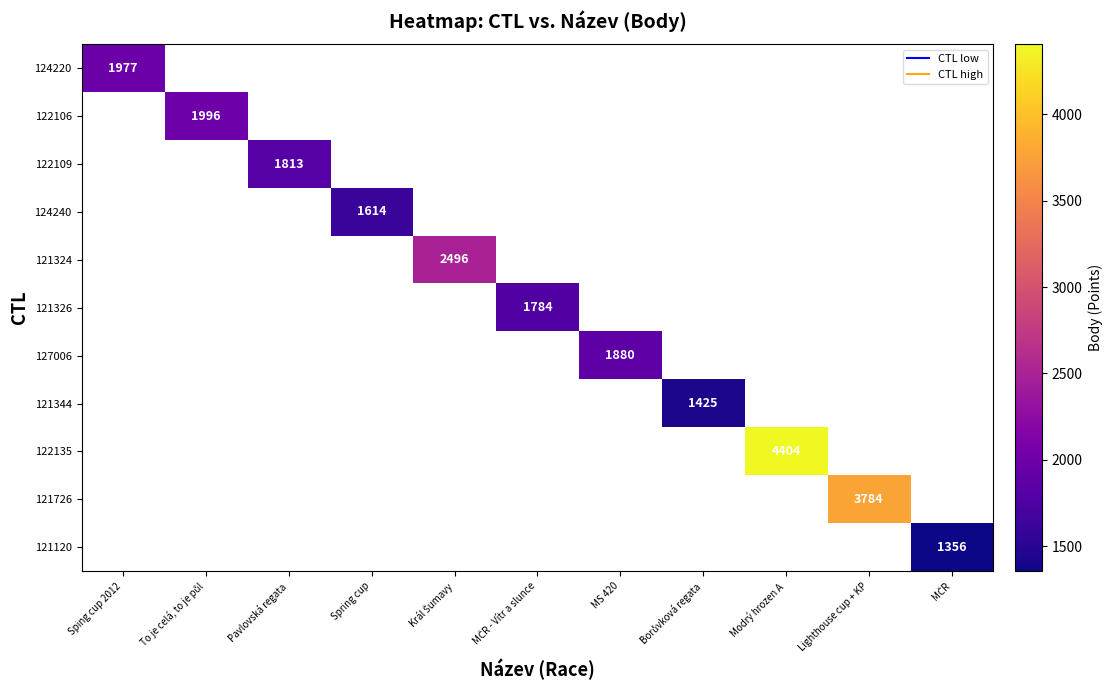

Which category has the highest value across all series?

Modrý hrozen A